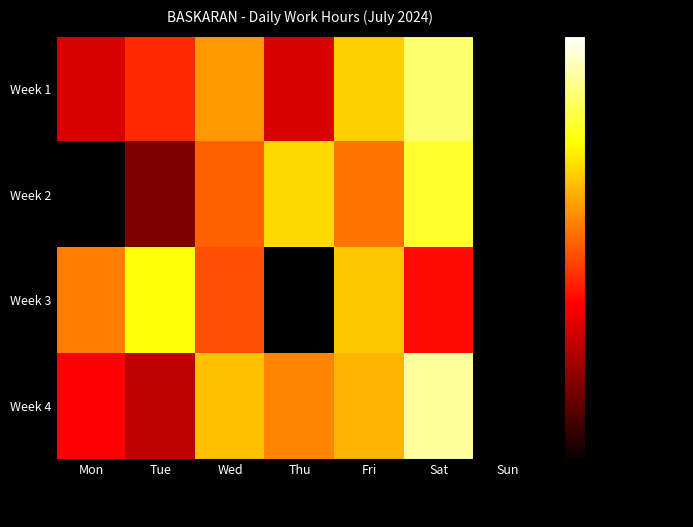

What is the difference between the highest and lowest values at Fri?

0.2